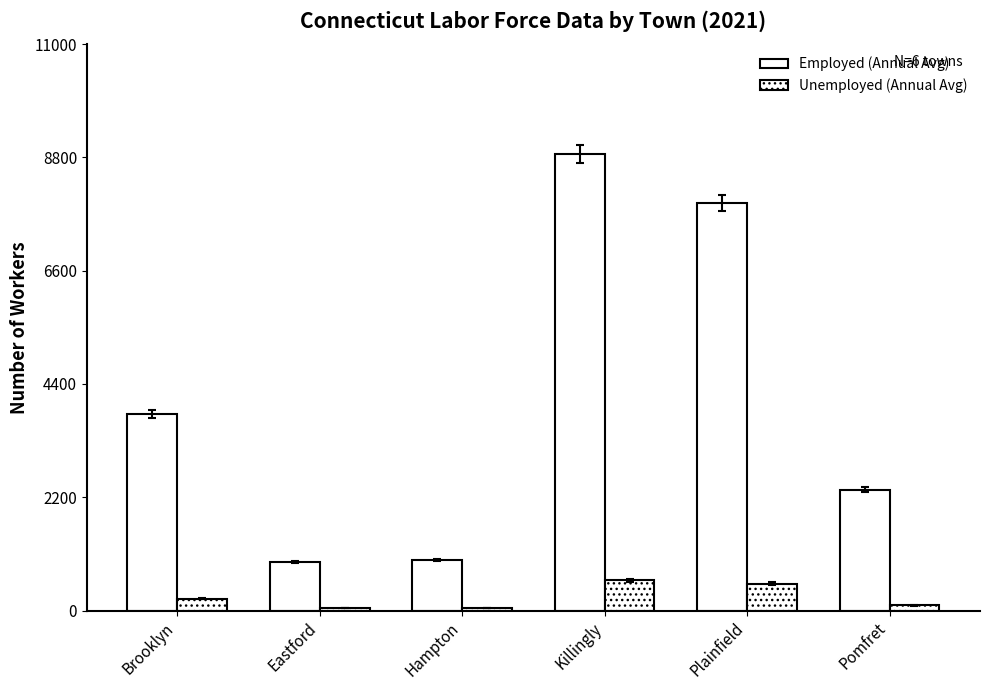

Which category has the highest value across all series?

Killingly